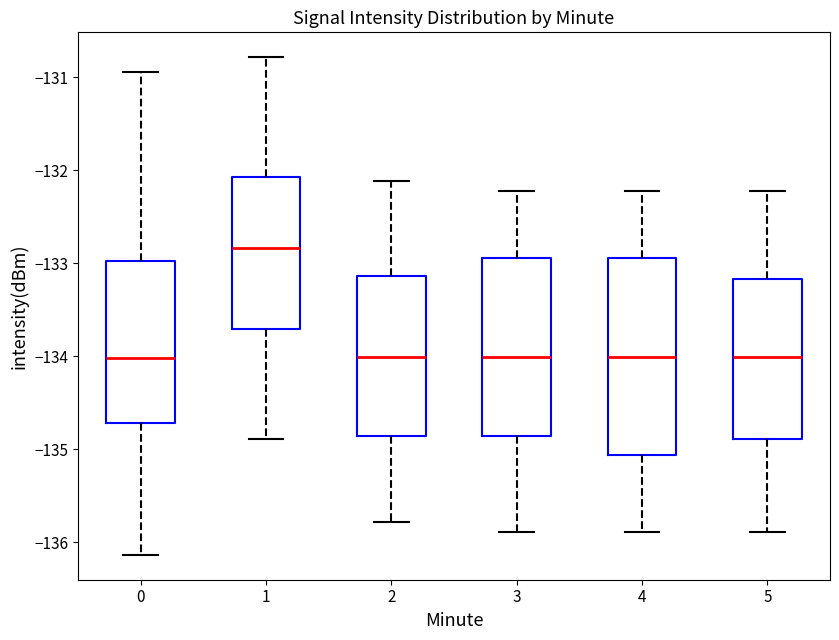

Reading left to right, read every box against the y-axis: the position of its median line, the range the box covers, and the ends of its whiskers. The values are not printed on the chart, so give them approximately, as read against the axis.

0: median -134.0, box -134.7 to -133.0, whiskers -136.1 to -130.9
1: median -132.8, box -133.7 to -132.1, whiskers -134.9 to -130.8
2: median -134.0, box -134.9 to -133.1, whiskers -135.8 to -132.1
3: median -134.0, box -134.9 to -132.9, whiskers -135.9 to -132.2
4: median -134.0, box -135.1 to -132.9, whiskers -135.9 to -132.2
5: median -134.0, box -134.9 to -133.2, whiskers -135.9 to -132.2